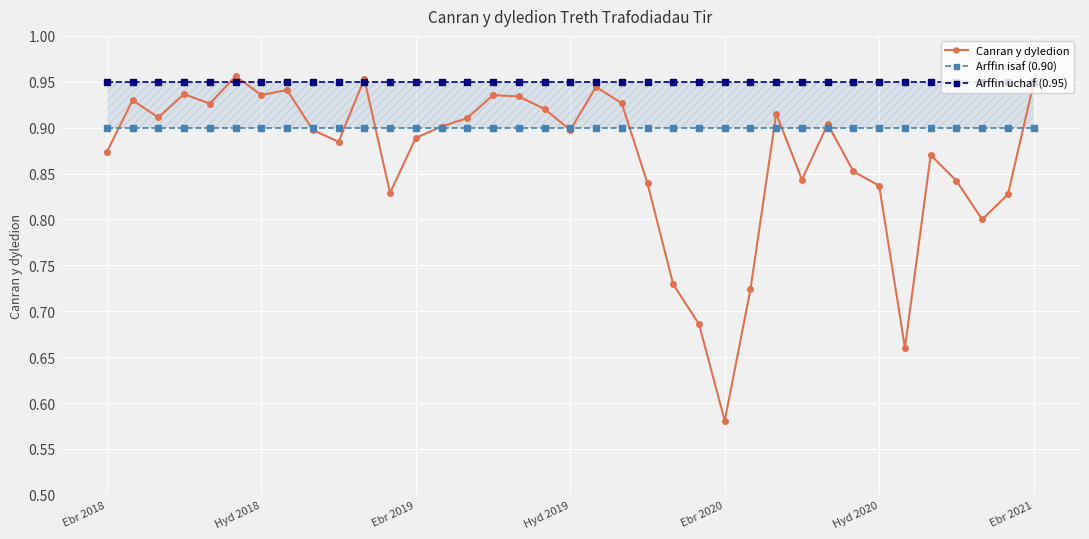

Is it true that Canran y dyledion equals 1.3 at Ebr 2019?

False